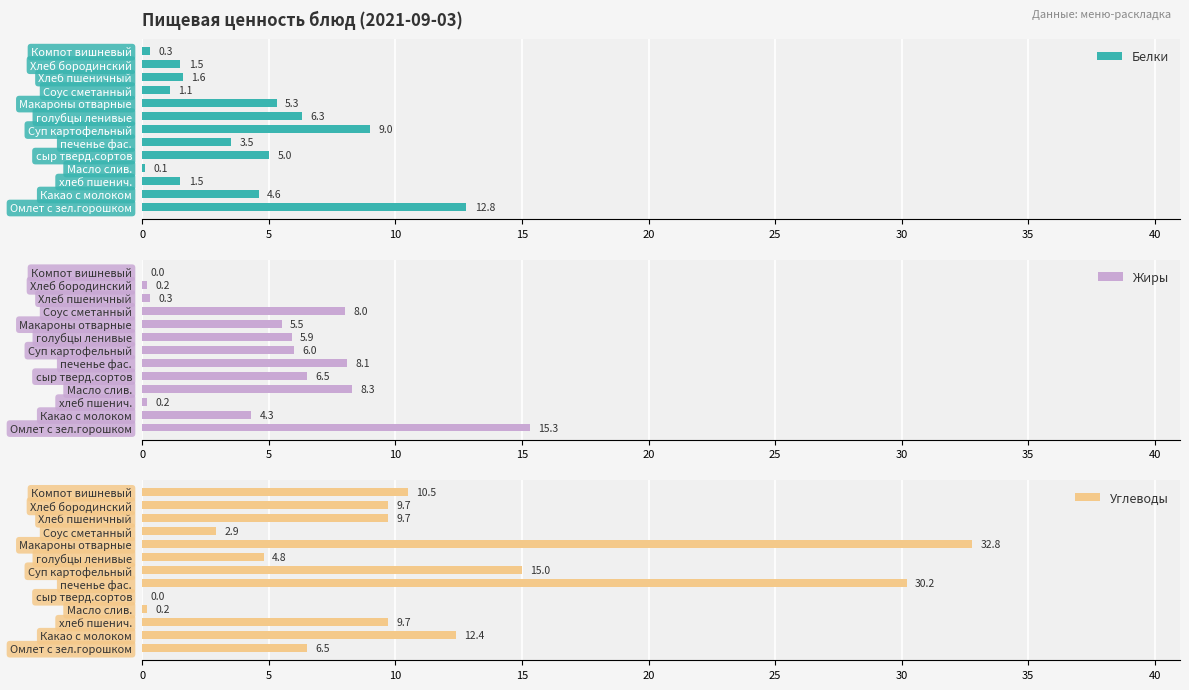

What is the sum of the Белки values at Масло слив. and хлеб пшенич.?

1.6